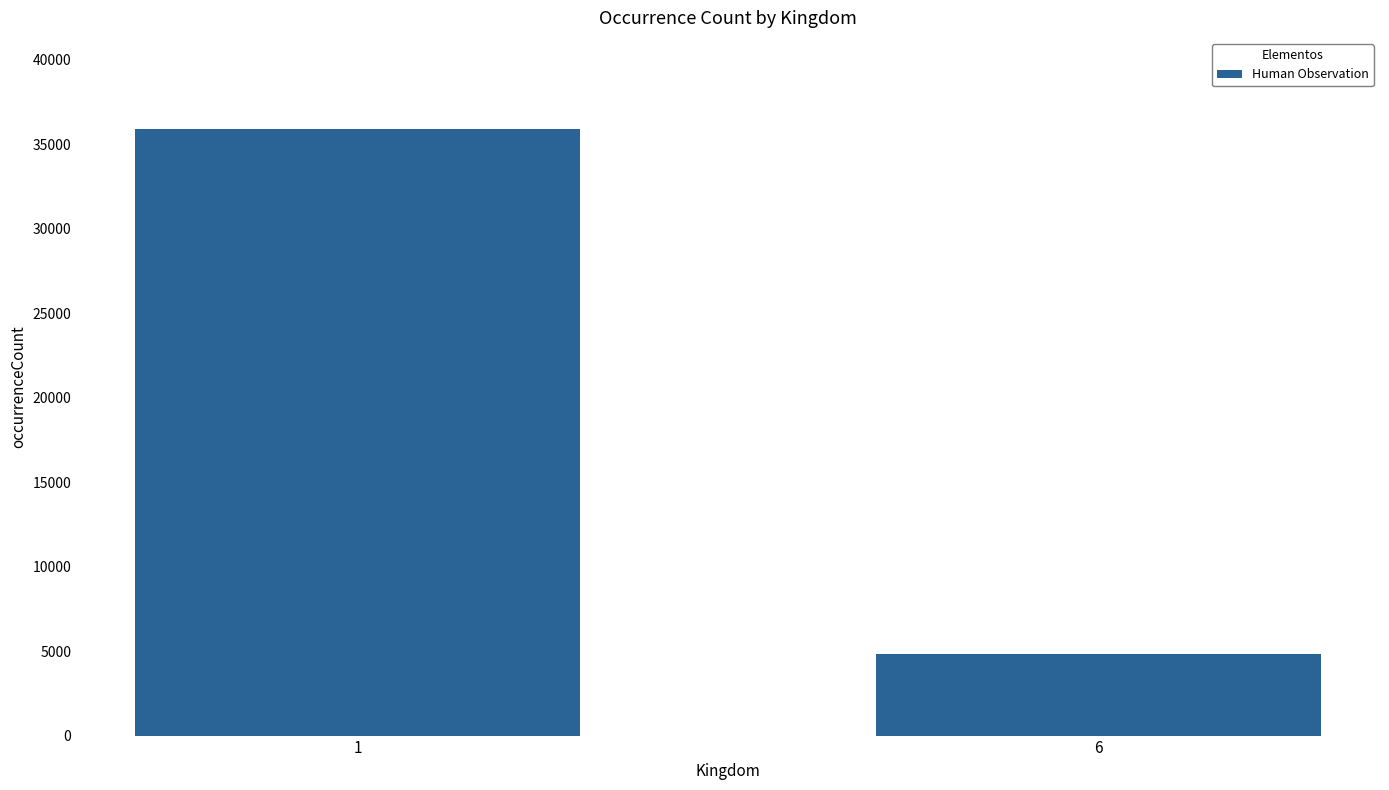

List the labels in order of value, smallest first.

6, 1